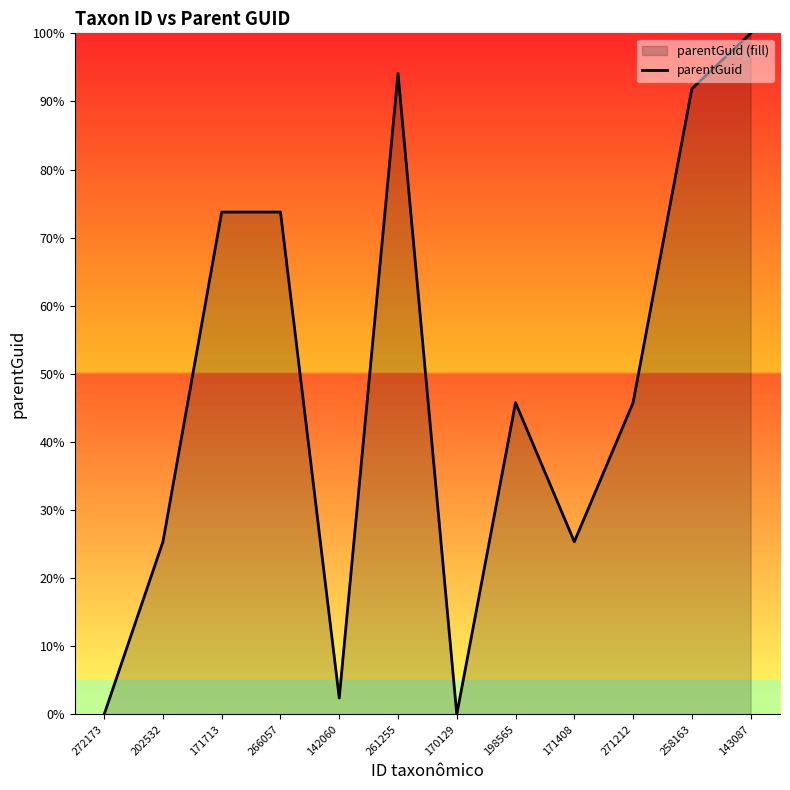

Where does the data first go above 45?

171713